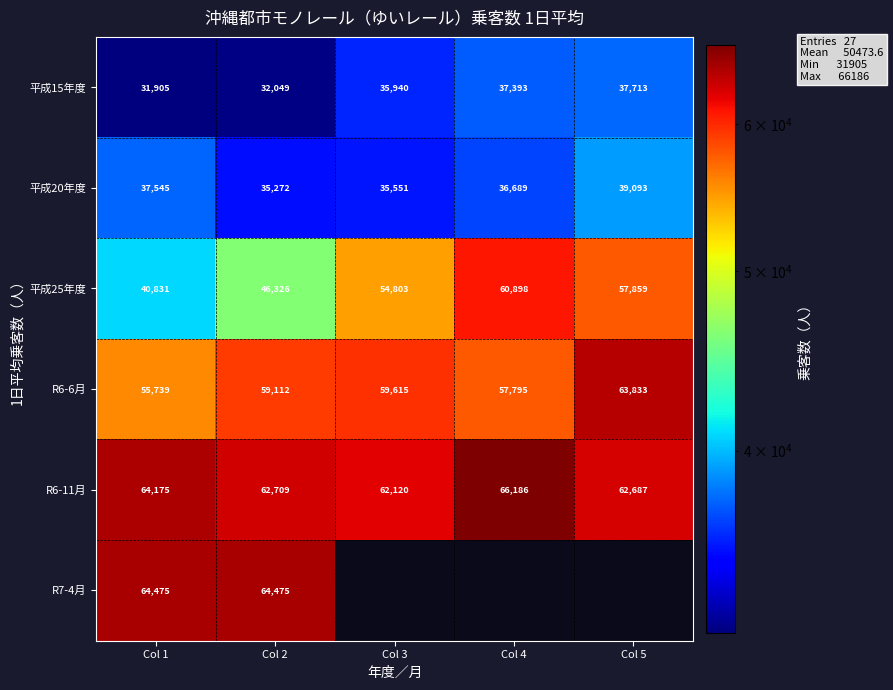

Which has a higher value, Col 1 or Col 4?

Col 4